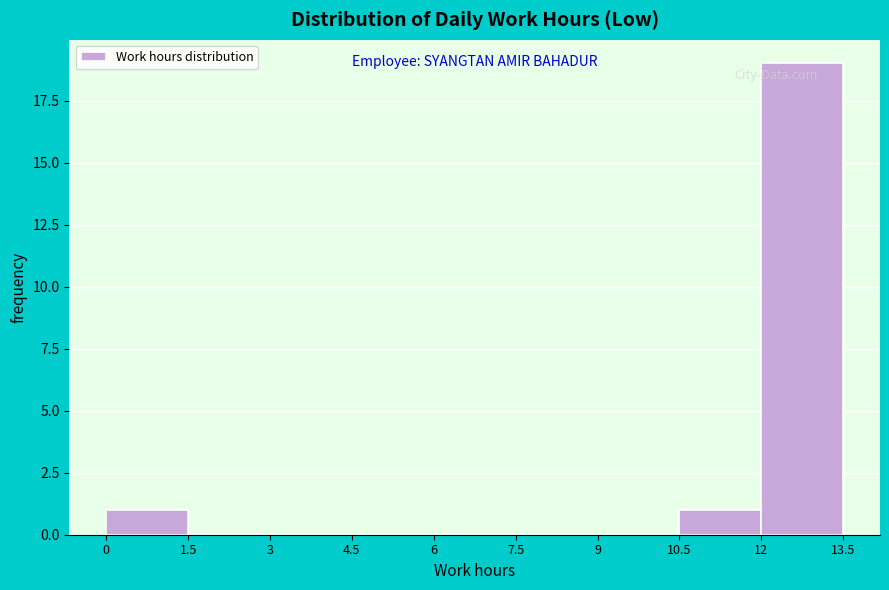

Over which range of the x-axis is the bar tallest?

12 to 13.5